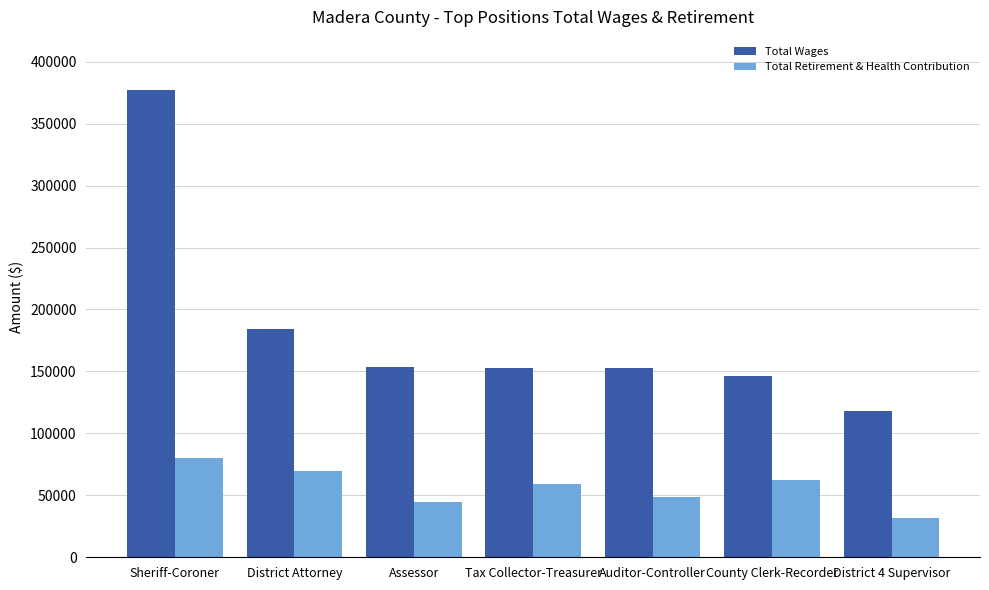

Count the number of data series in this chart.

2